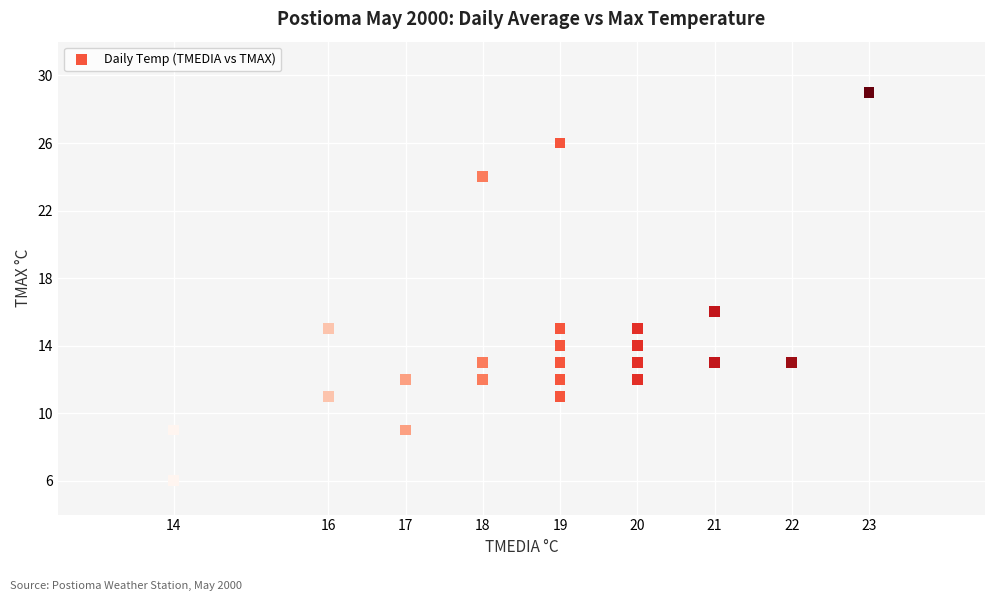

What Y value in the scatter plot is closest to 17?

16